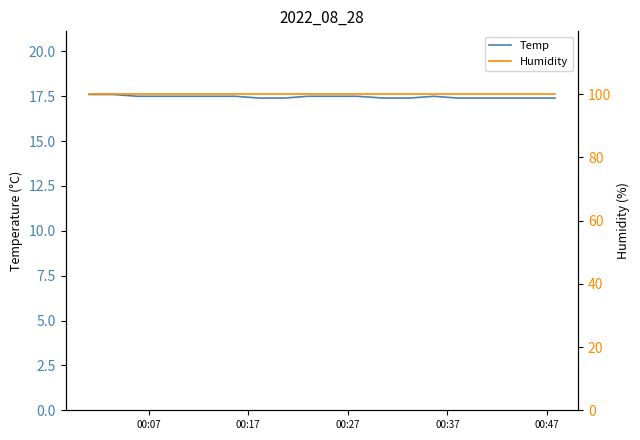

Which category has the highest value across all series?

00:07